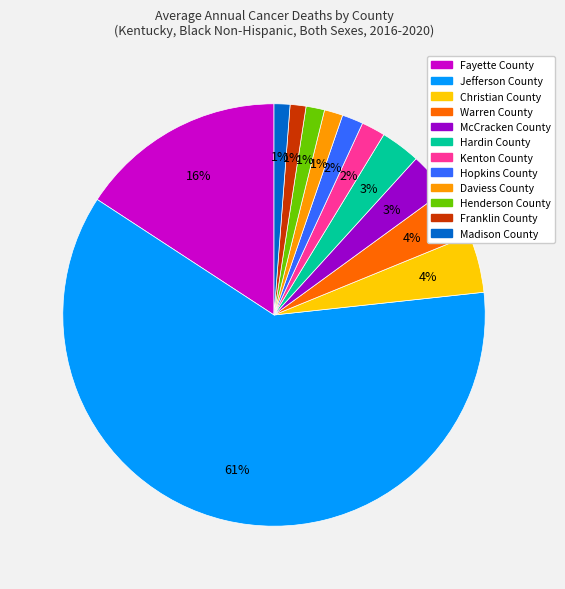

Which has a higher value, Madison County or Fayette County?

Fayette County